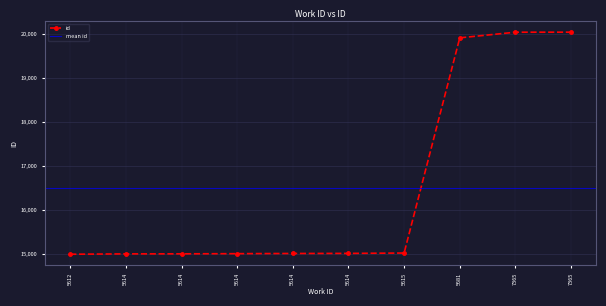

What is the average value?

16507